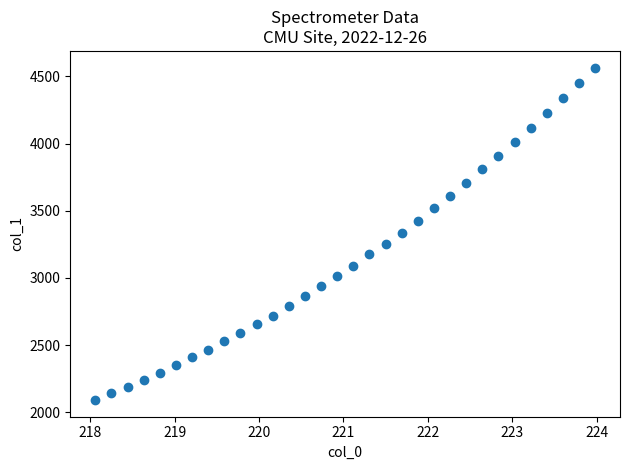

What is the range of X values (max minus min)?

5.9